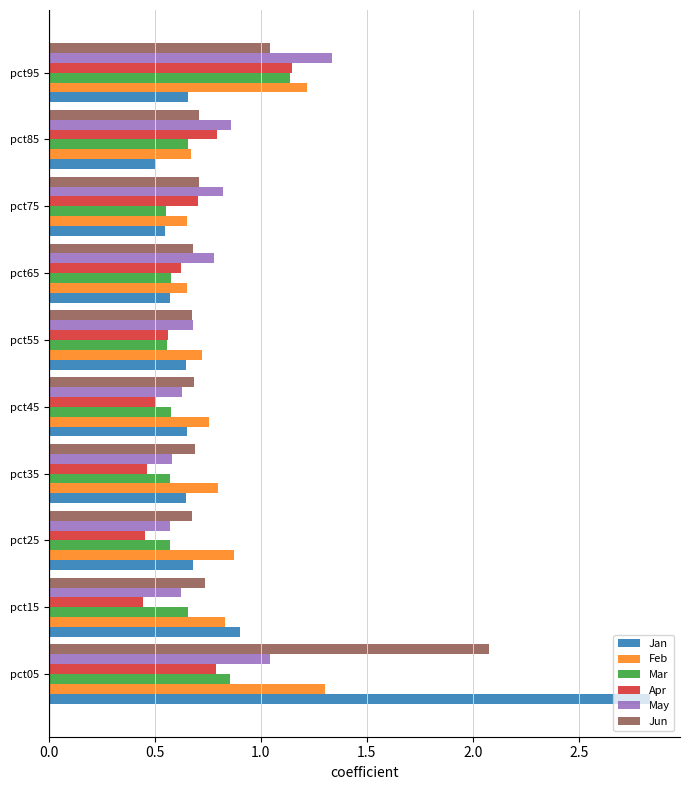

Count the Feb values in the range 0 to 1.

8